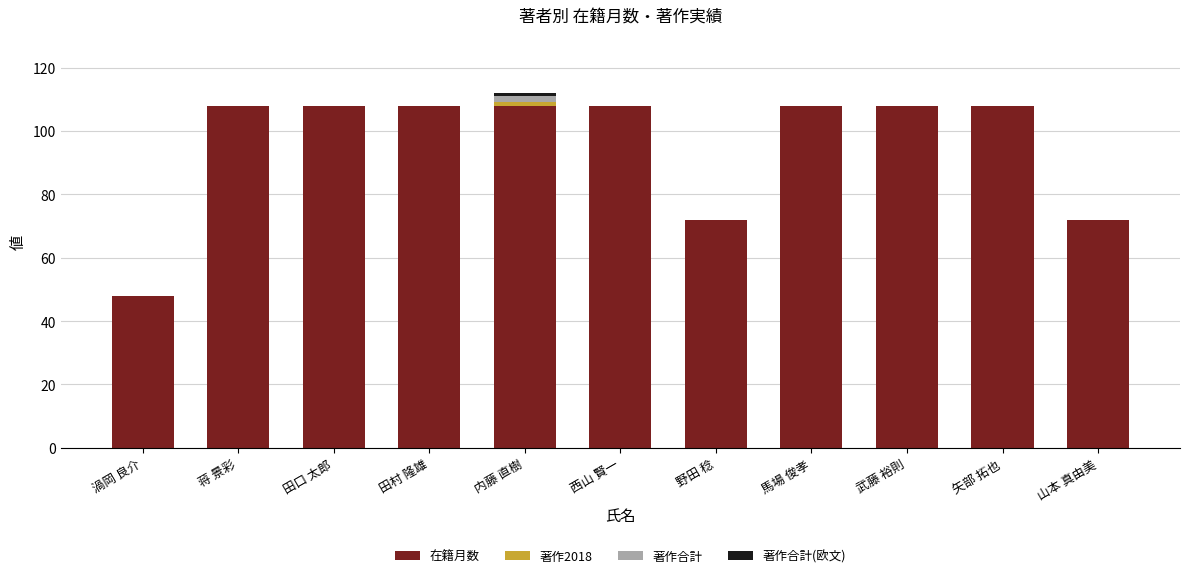

True or false: 在籍月数 has a value of 167 at 矢部 拓也.

False